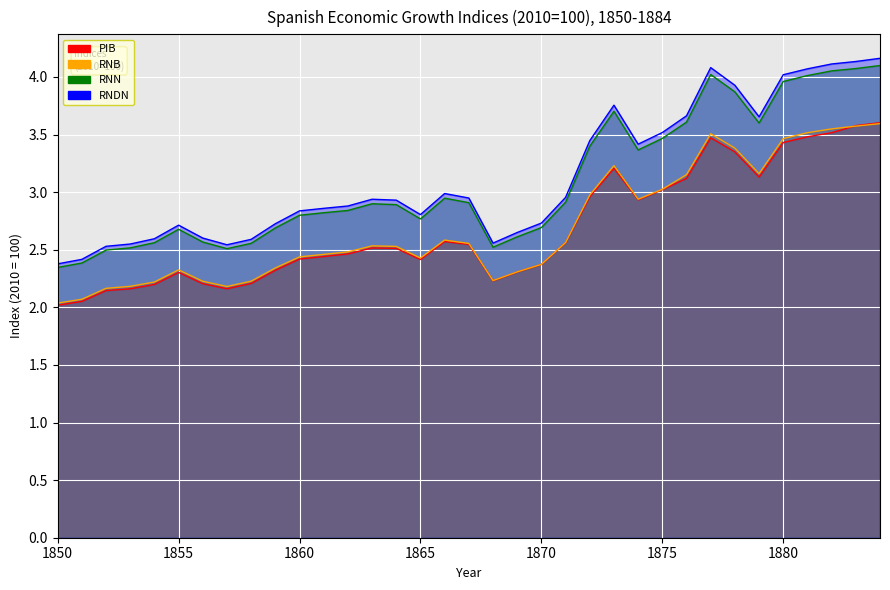

What is the difference between the maximum and second lowest values in the RNDN series?

1.7